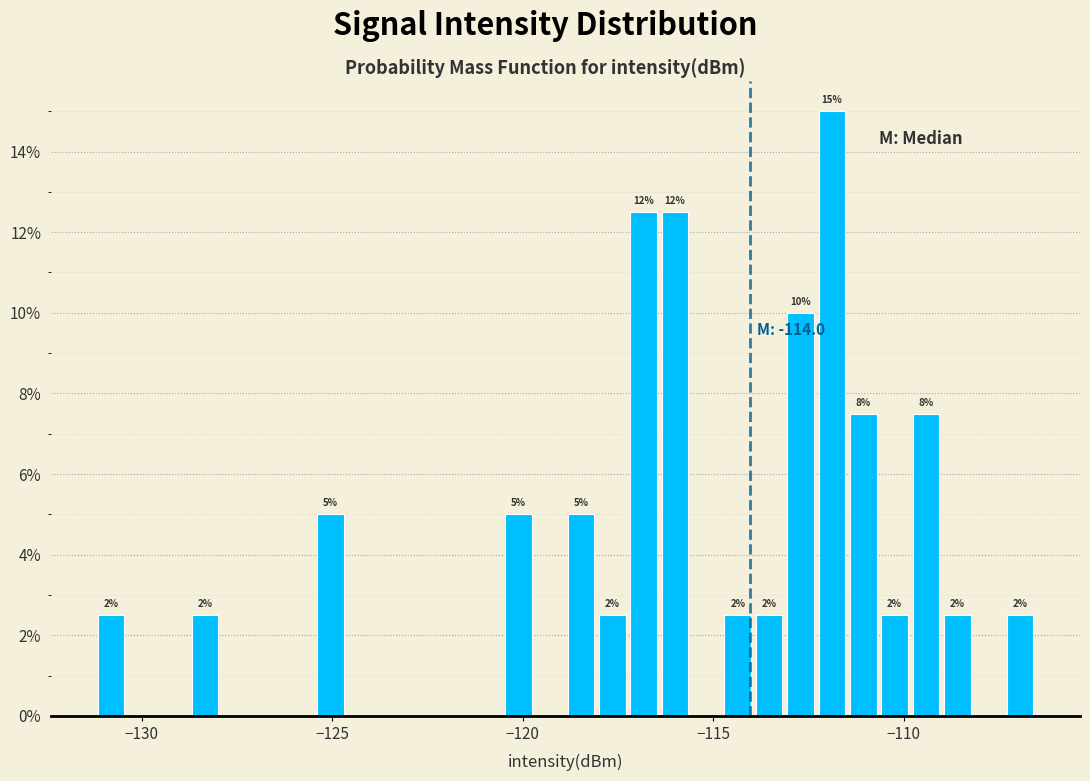

Around what value on the x-axis is the tallest bar? Give the approximate position of its centre, as read against the axis.

-112.0